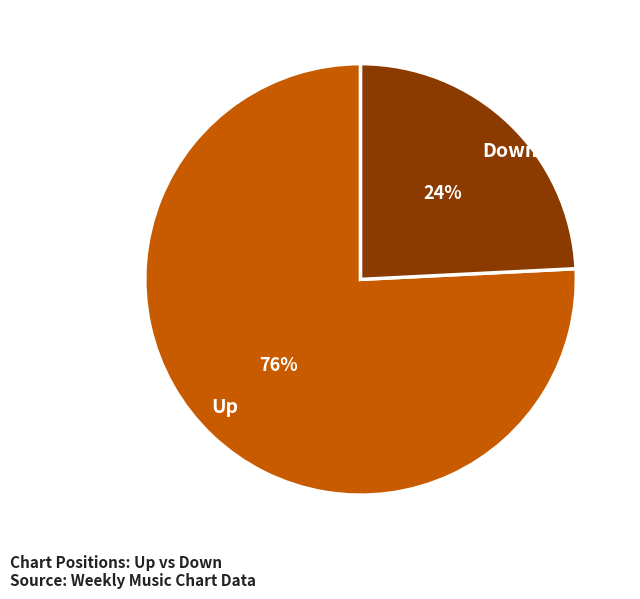

Does any single category account for the majority?

Yes